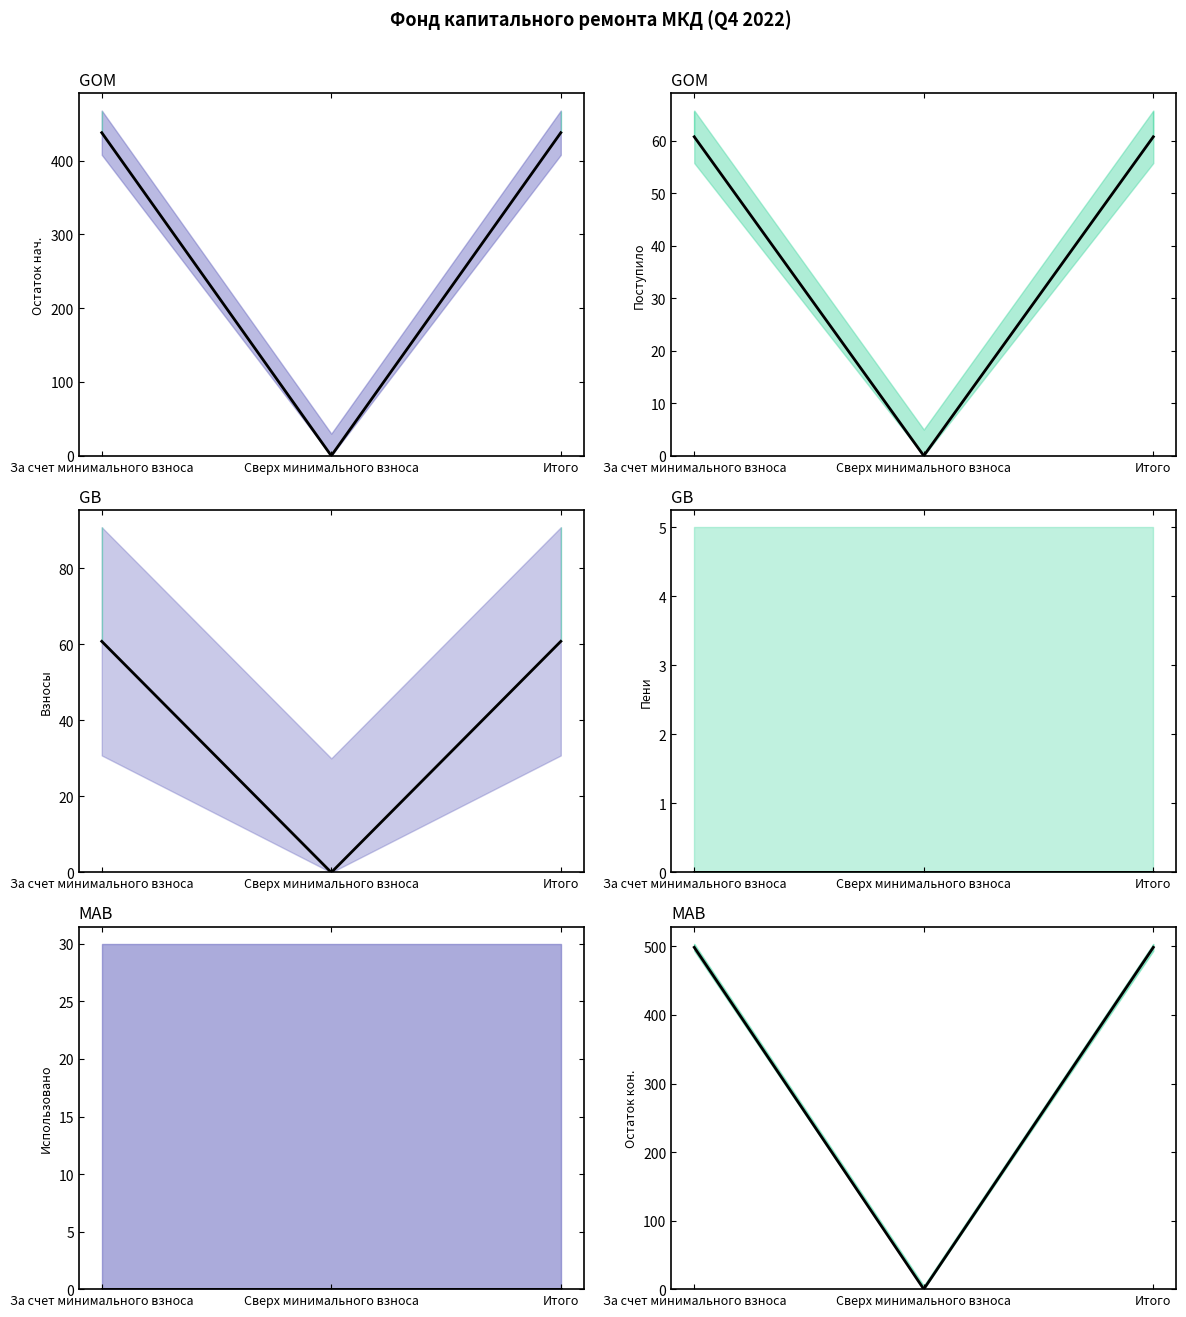

Reading left to right, list all the values displayed in this chart.

Остаток на начало периода line: 437.9	0.0	437.9
Поступило всего line: 60.8	0.0	60.8
в т.ч. взносов line: 60.8	0.0	60.8
Пени line: 0.0	0.0	0.0
Использовано line: 0.0	0.0	0.0
Остаток на конец периода line: 498.6	0.0	498.6